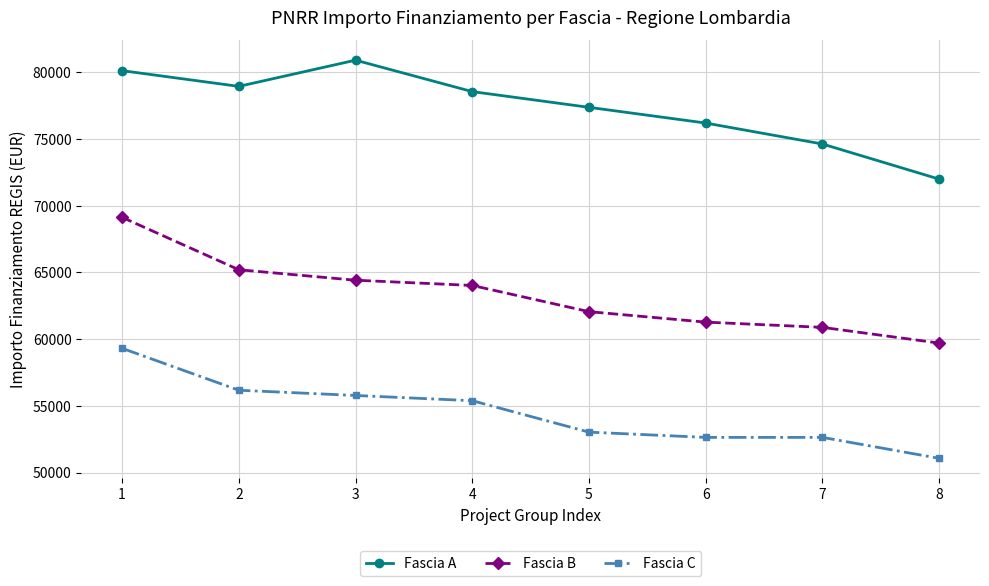

Which label corresponds to the smallest value in the chart?

8